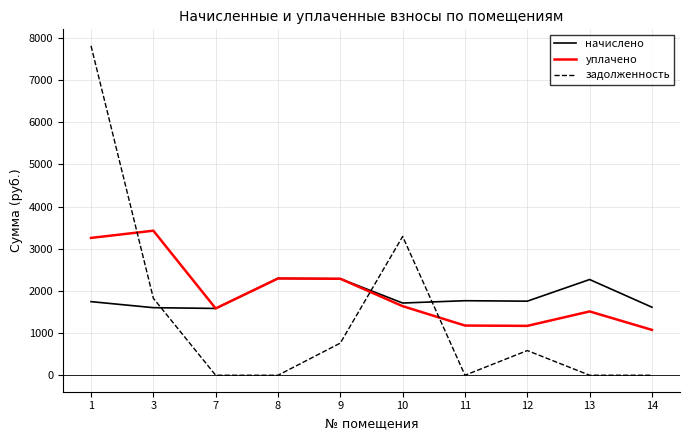

Which series ends up on top after the final intersection of задолженность and начислено?

начислено